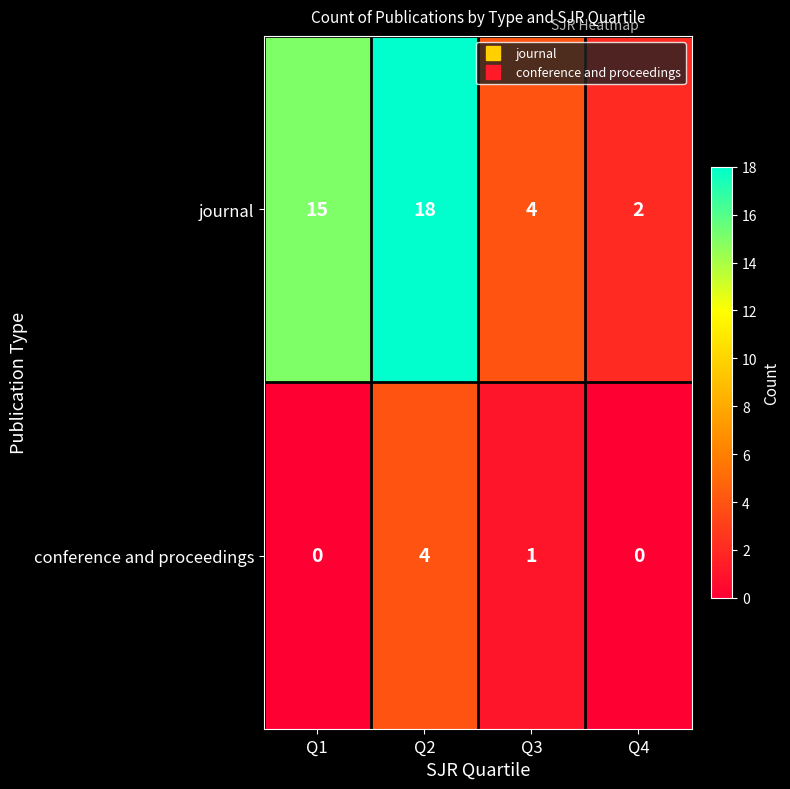

What is the highest value of the journal series?

18